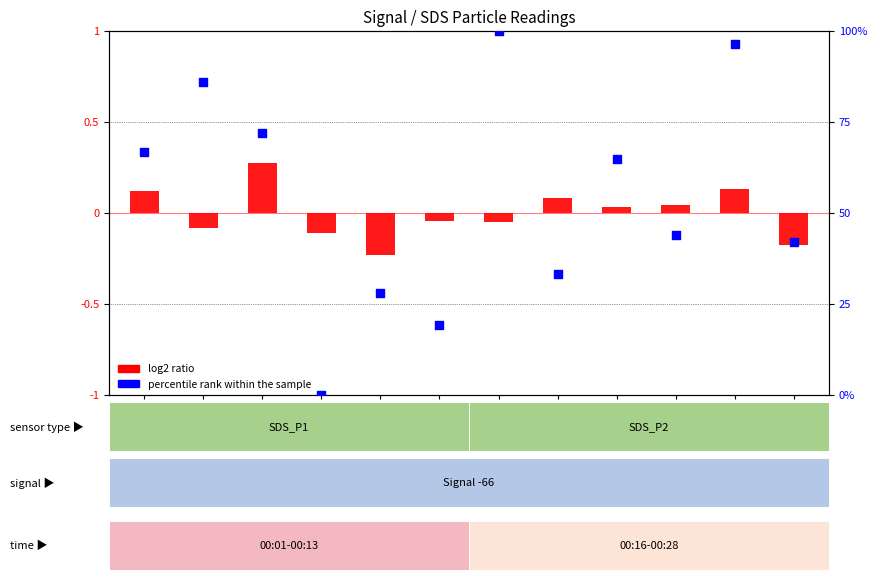

What are all the series names shown in the legend?

log2 ratio, percentile rank within the sample